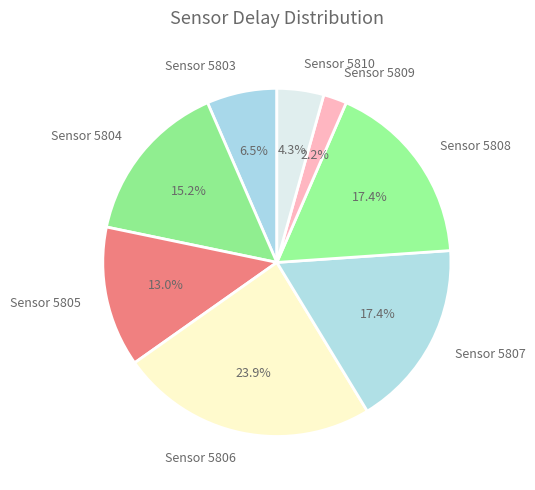

Combined, do Sensor 5810 and Sensor 5809 account for over 50%?

No